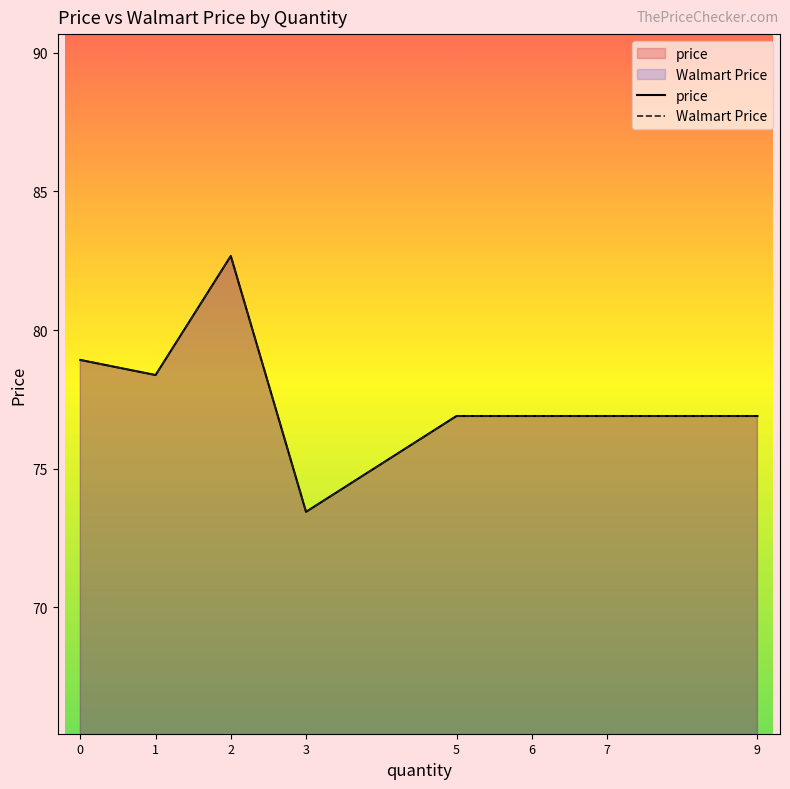

Where is price nearest to the value 78?

1